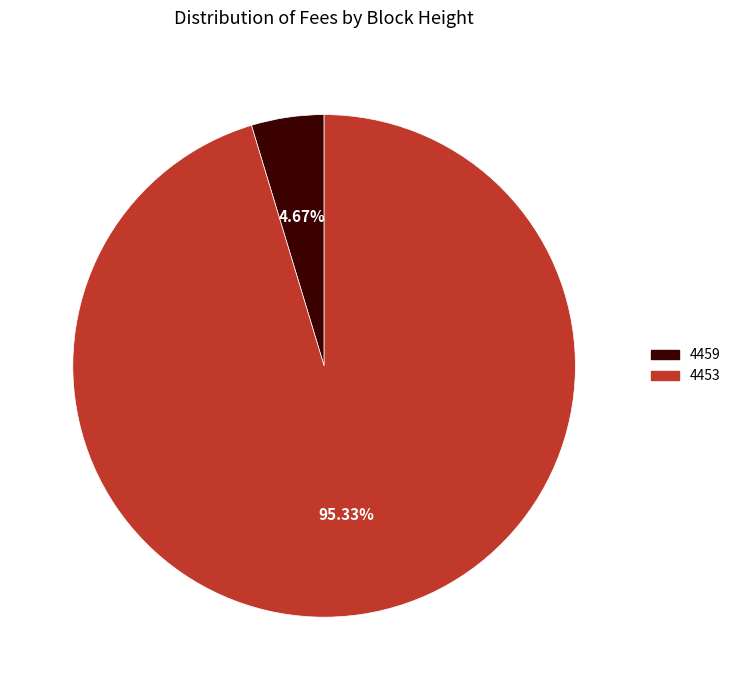

What portion of the pie excludes 4459?

95.3%